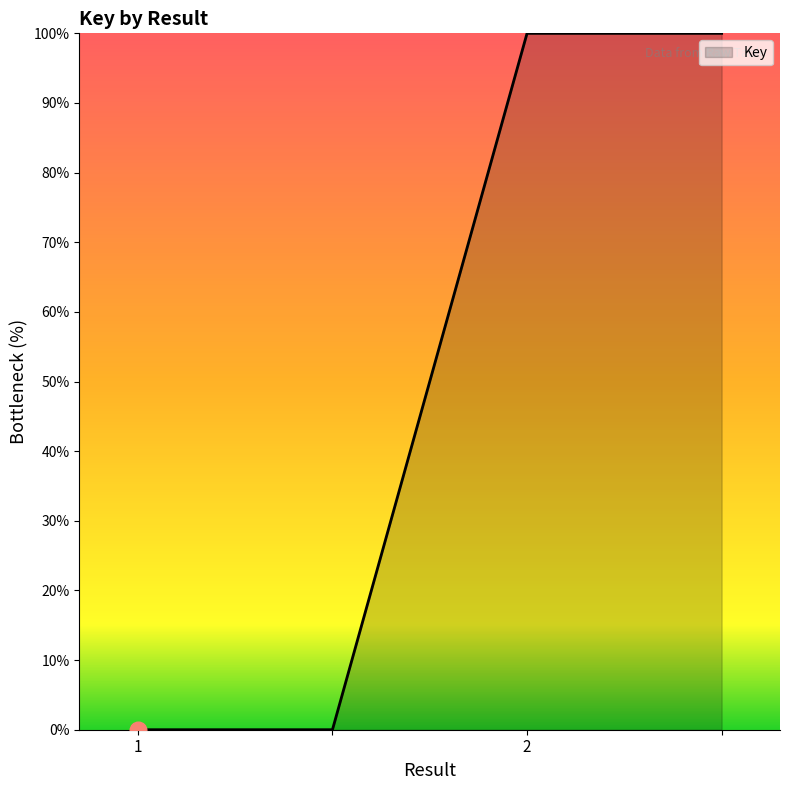

How many lines are shown in the chart?

1